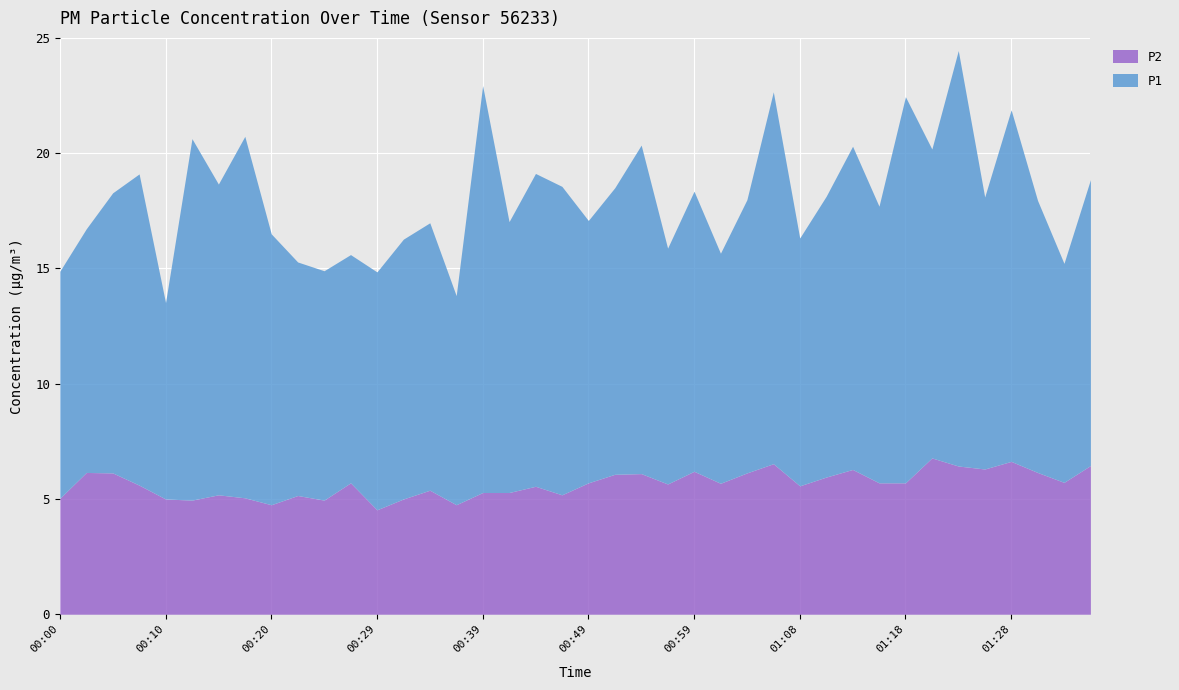

At which label does P1 reach its minimum?

00:10